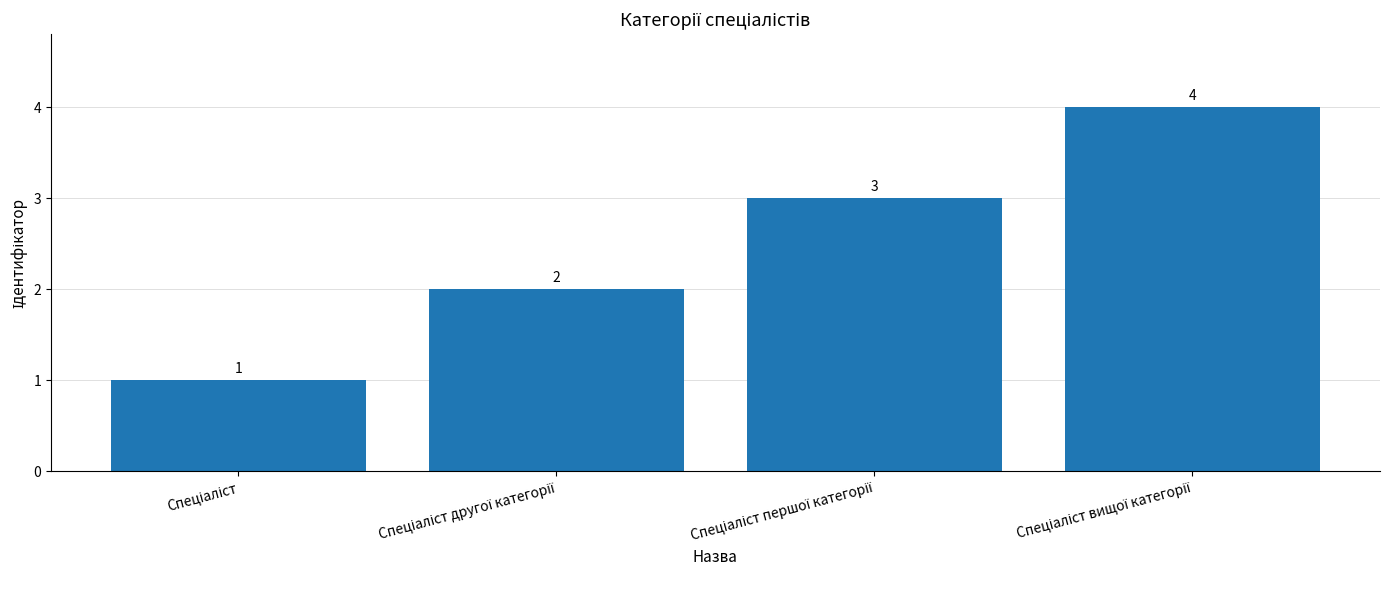

What is the maximum value shown in the chart?

4